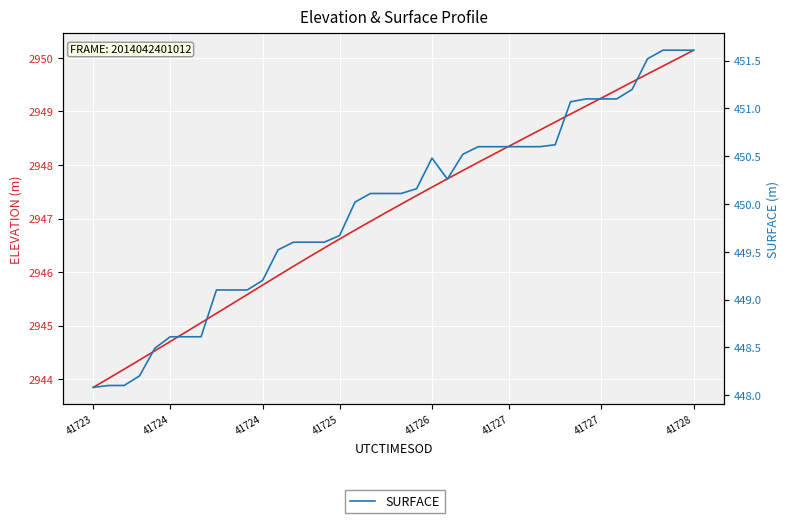

Which series has the largest total across all categories?

ELEVATION